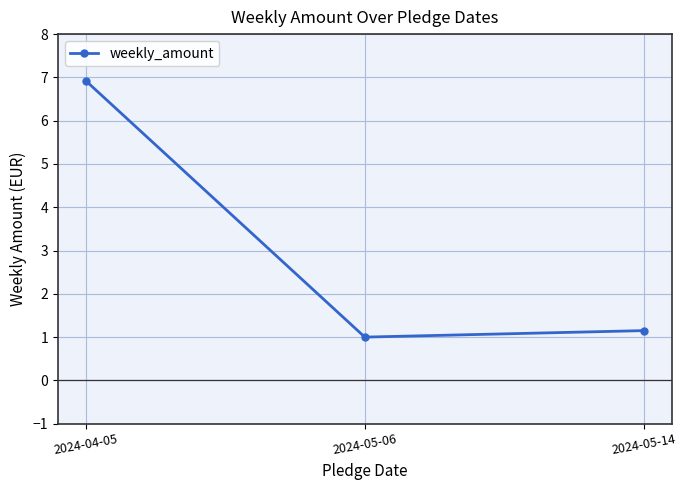

How many lines are shown in the chart?

1